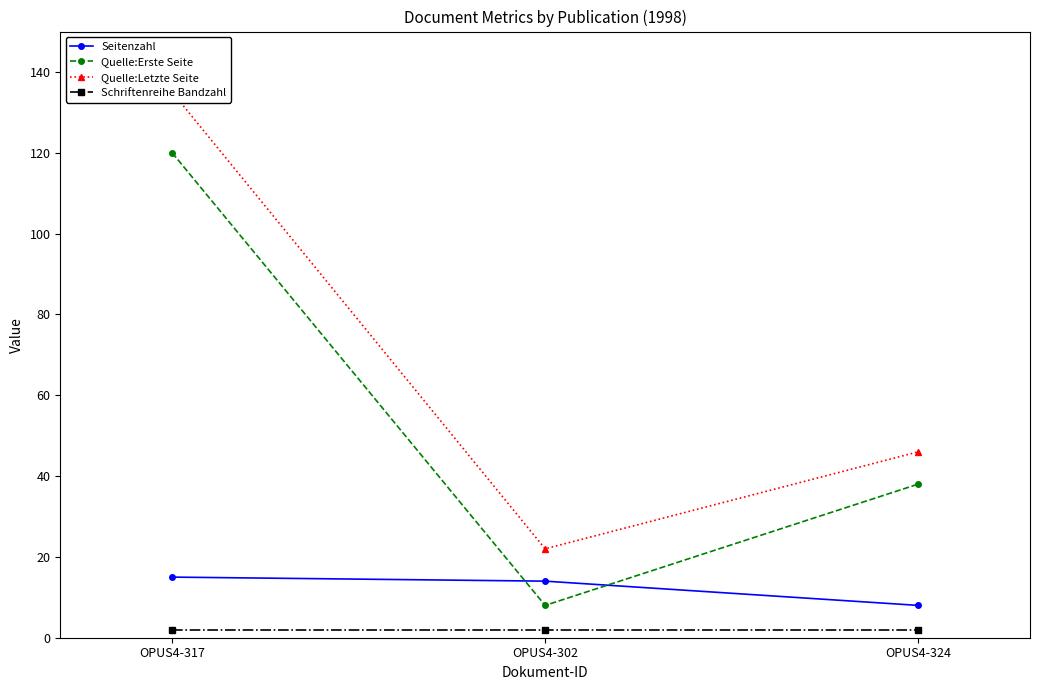

Between OPUS4-317 and OPUS4-324, which series saw the biggest shift?

Quelle:Letzte Seite